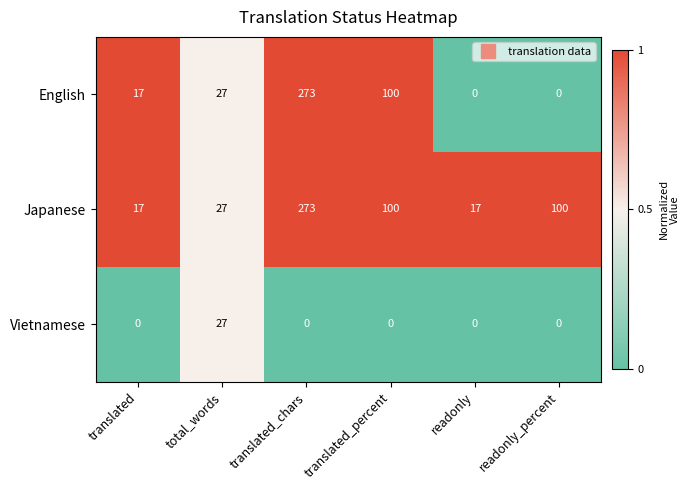

How many categories are shown in the chart?

6